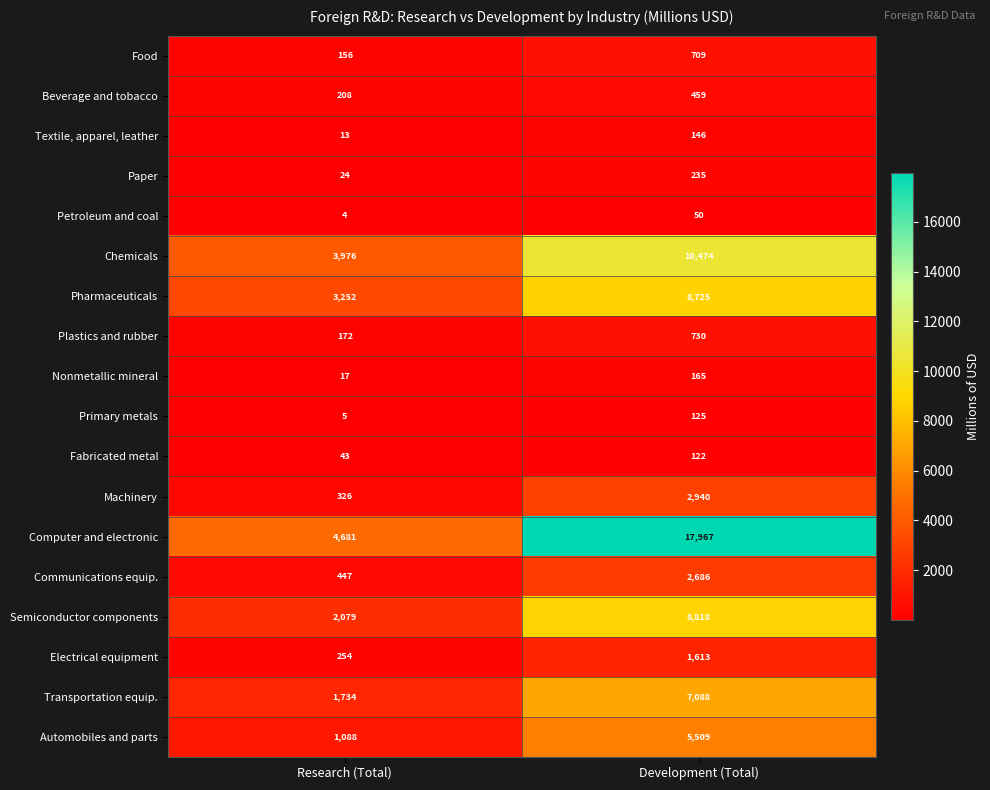

What is the sum of all Electrical equipment values?

1867